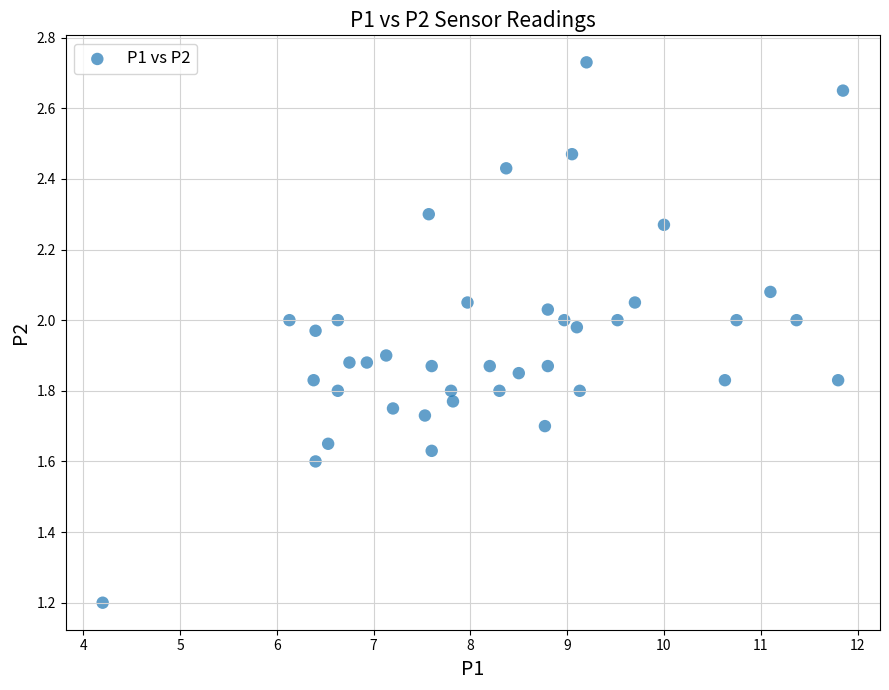

What is the range of Y values (max minus min)?

1.5